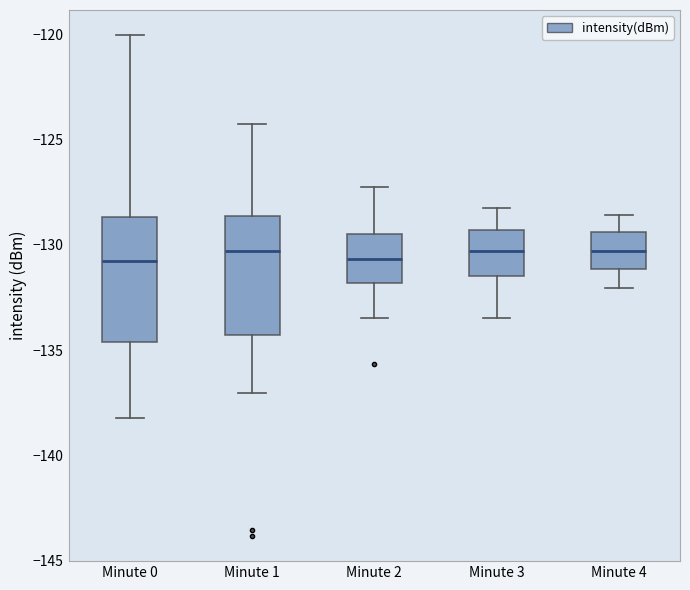

Where does the median line of the box for Minute 0 sit on the y-axis? The values are not printed on the chart, so give them approximately, as read against the axis.

-131.0